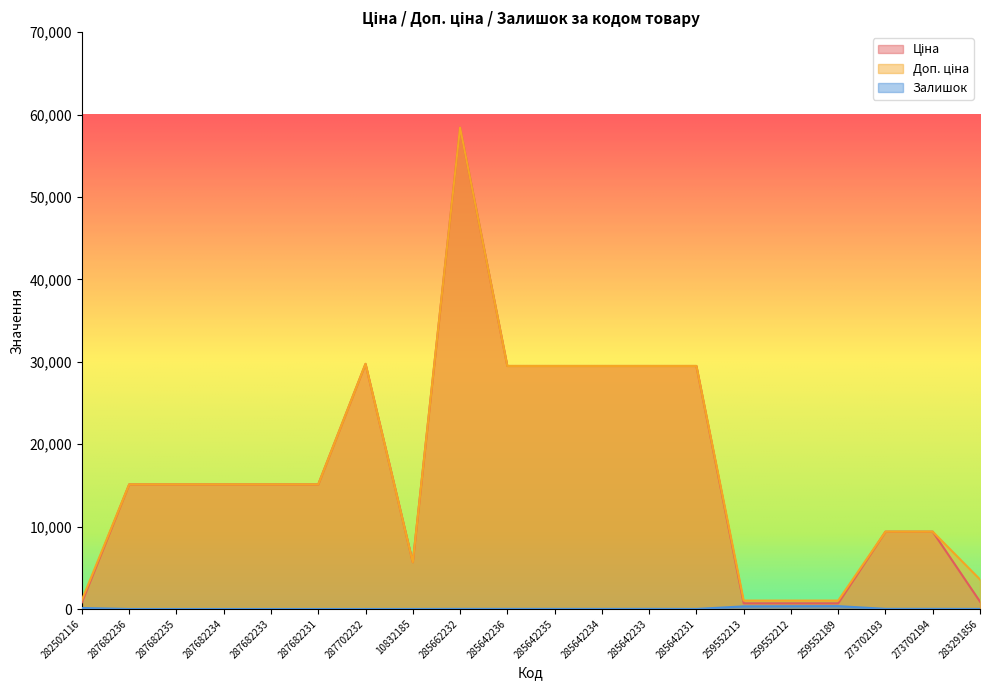

How many interior local peaks does the Ціна series have?

2